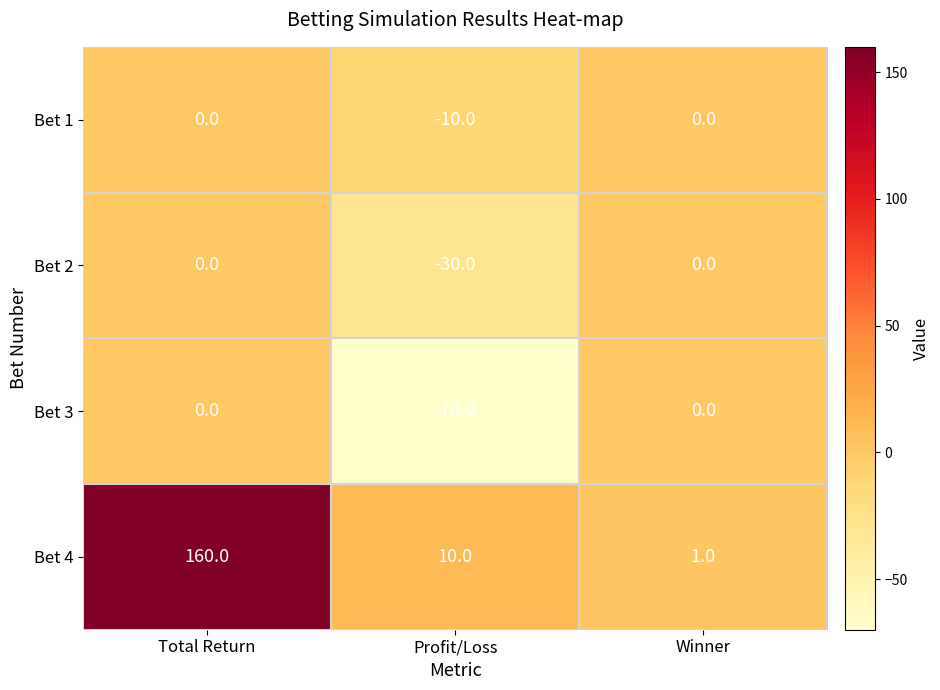

Reading left to right, list all the values displayed in this chart.

Bet 1: 0	-10	0
Bet 2: 0	-30	0
Bet 3: 0	-70	0
Bet 4: 160	10	1